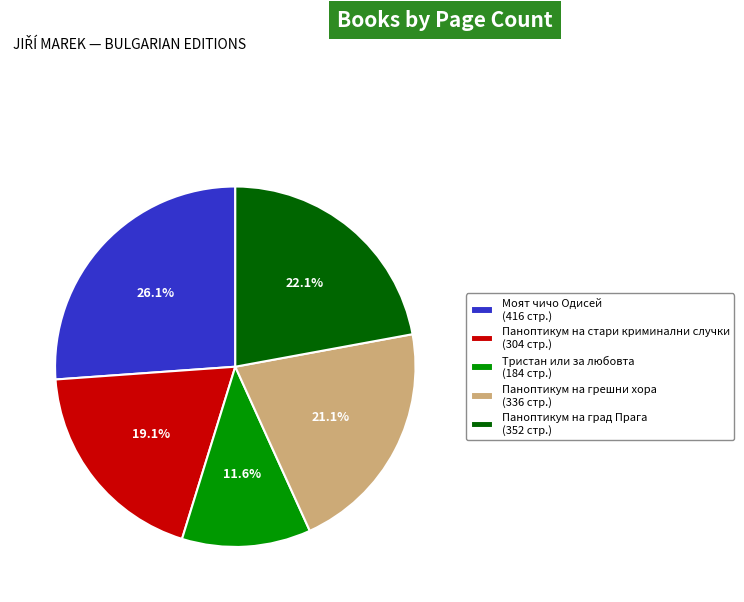

Between Паноптикум на град Прага (352 стр.) and Паноптикум на грешни хора (336 стр.), which is larger?

Паноптикум на град Прага (352 стр.)